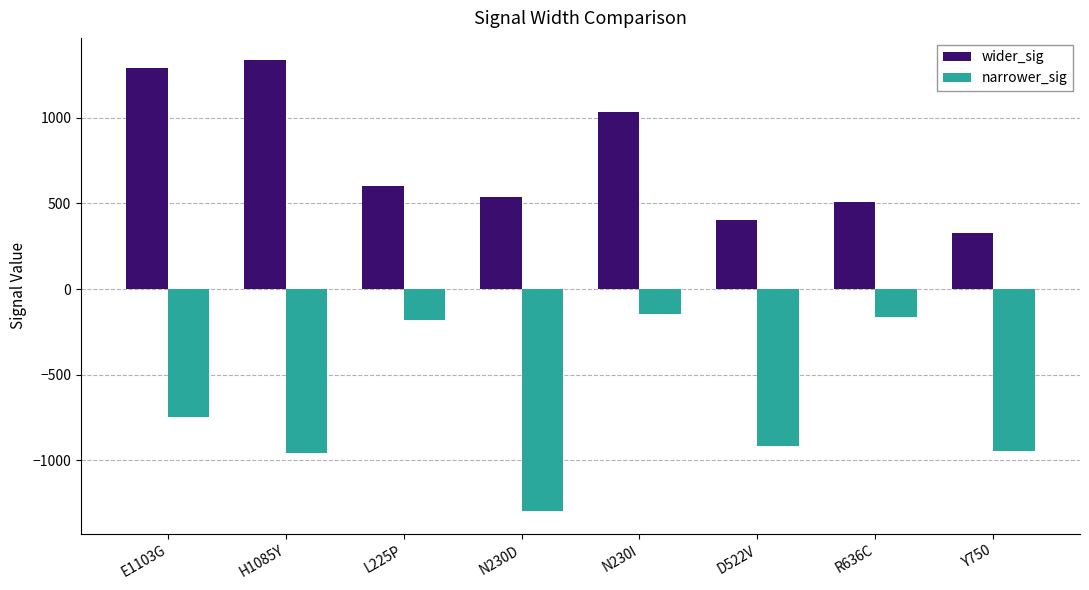

Reading left to right, what are all the values shown in this chart?

wider_sig: E1103G=1293	H1085Y=1336	L225P=603	N230D=539	N230I=1037	D522V=405	R636C=506	Y750=329
narrower_sig: E1103G=-747	H1085Y=-958	L225P=-181	N230D=-1299	N230I=-146	D522V=-918	R636C=-165	Y750=-946